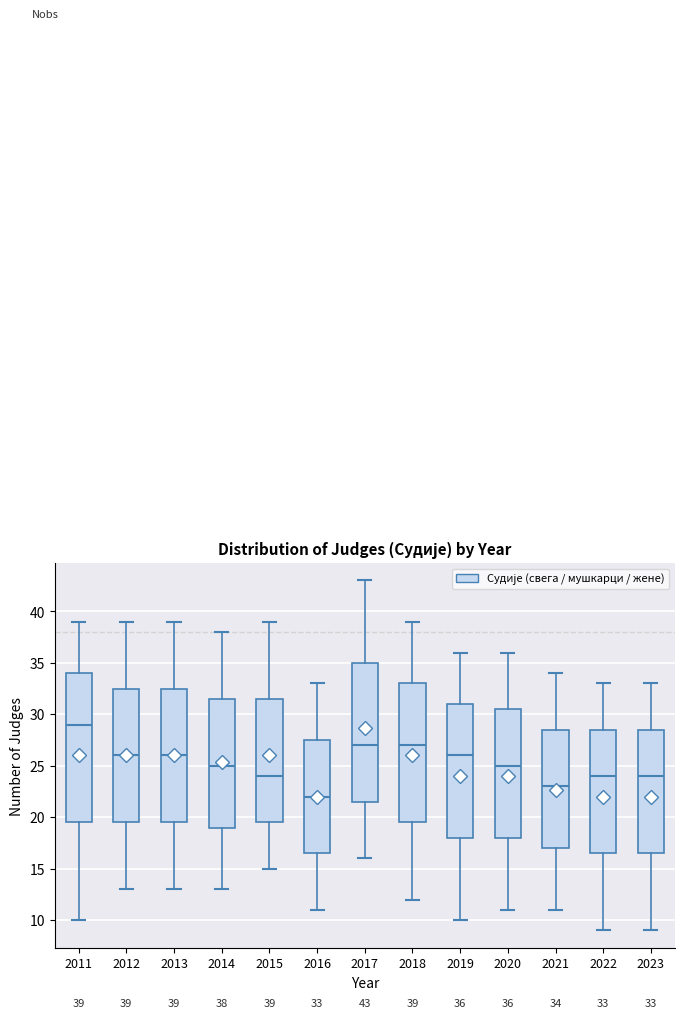

Which box's median line is the lowest?

2016